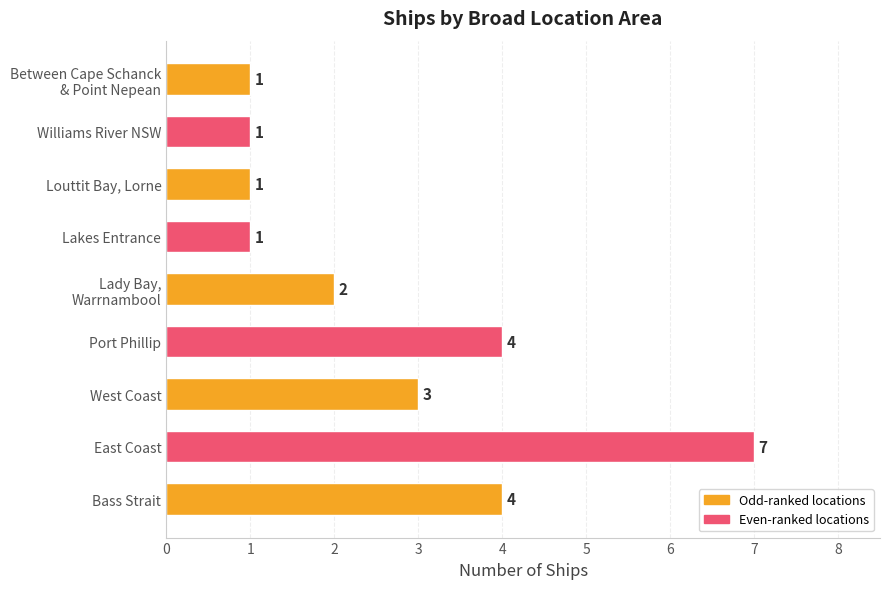

What is the change in value from Bass Strait to Lakes Entrance?

-3